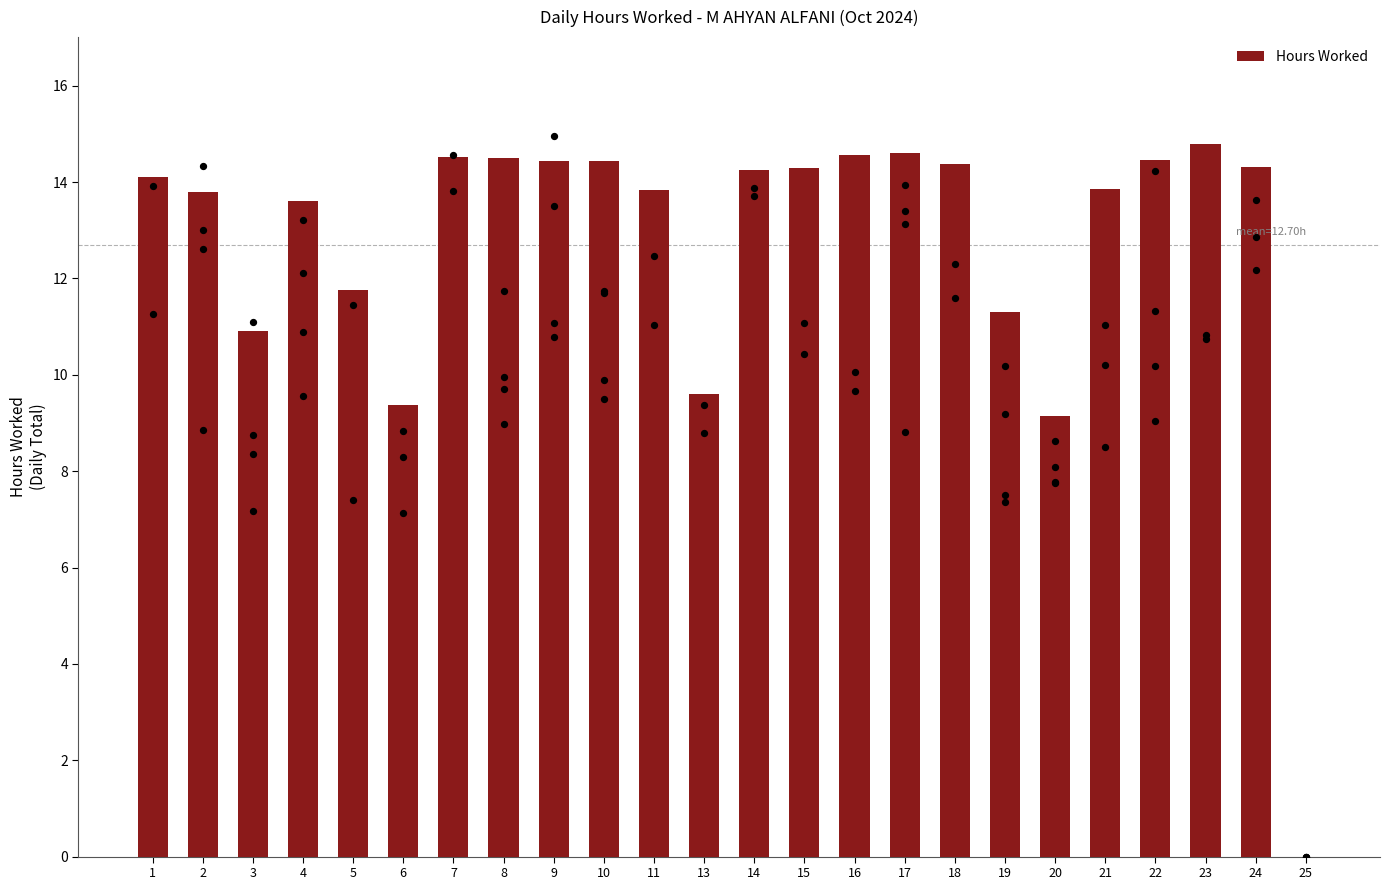

Which has a higher value, 4 or 1?

1